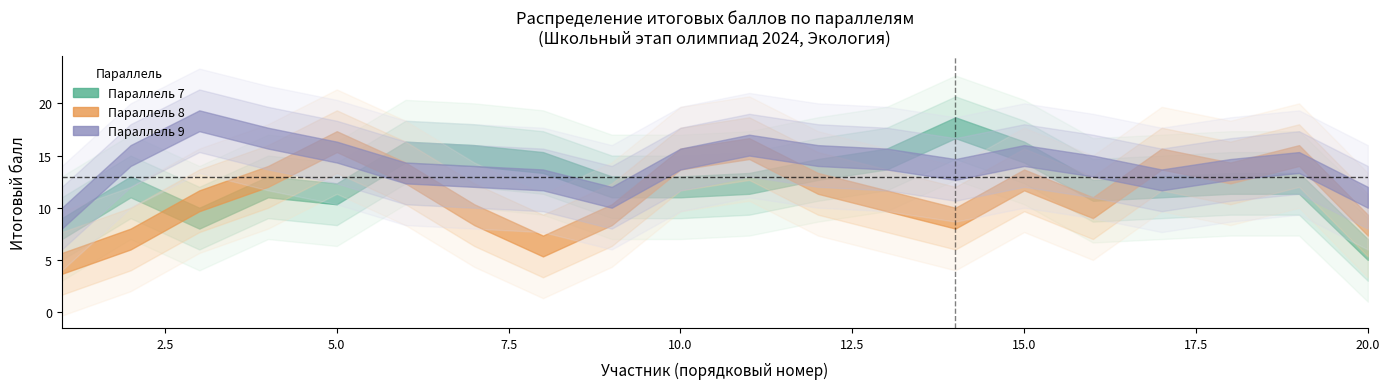

Where does the Параллель 9 series first go above 15?

3